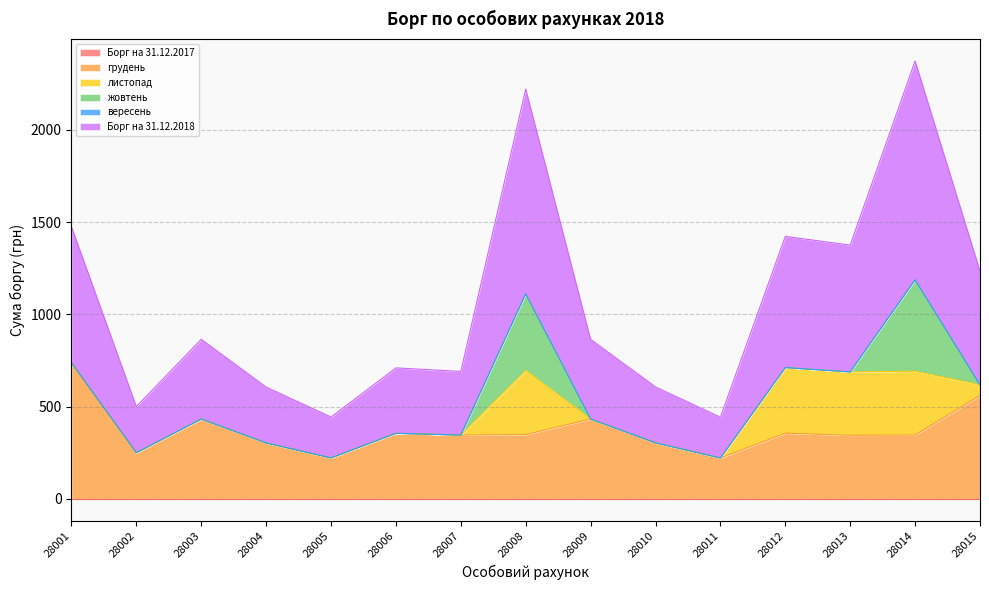

Rank the series at 28004 from highest to lowest value.

грудень, Борг на 31.12.2018, Борг на 31.12.2017, листопад, жовтень, вересень